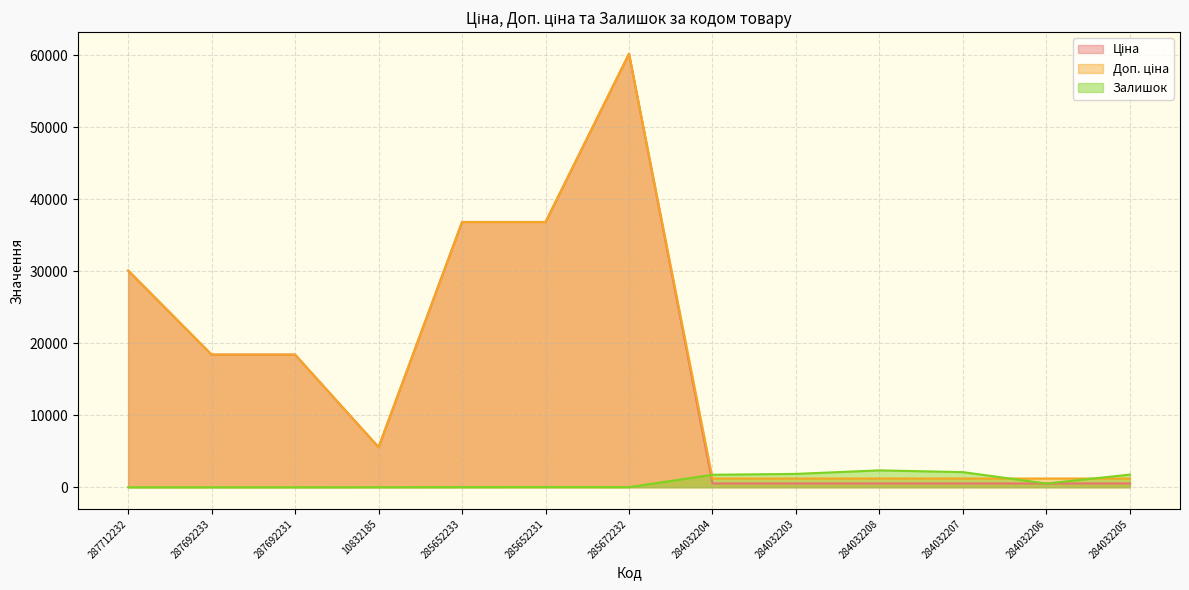

What is the difference between the highest and lowest values at 284032204?

1205.8